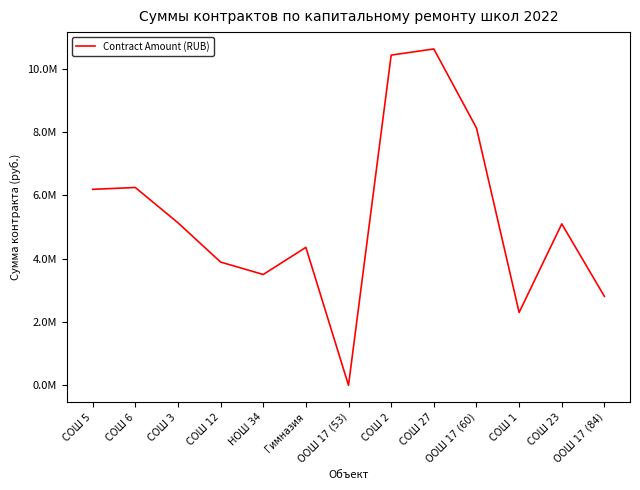

Does the chart display data point markers on the line(s)?

No